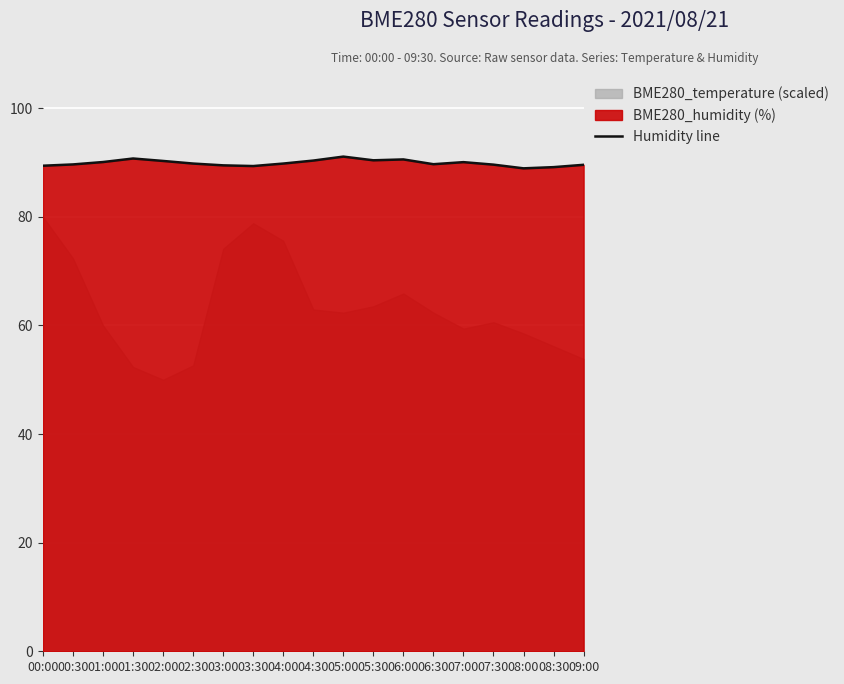

What is the ratio of the value at 04:30 to the value at 05:30?

1.0